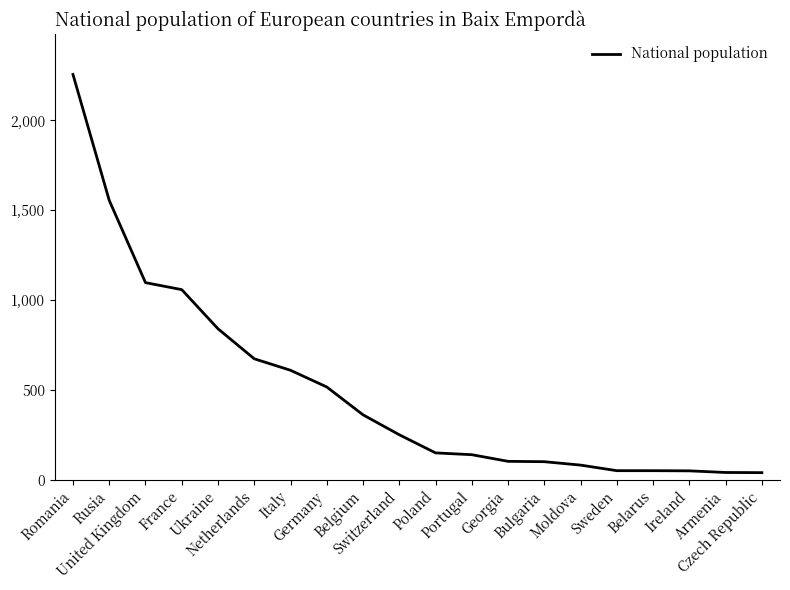

What is the difference between the values at Georgia and Armenia?

62